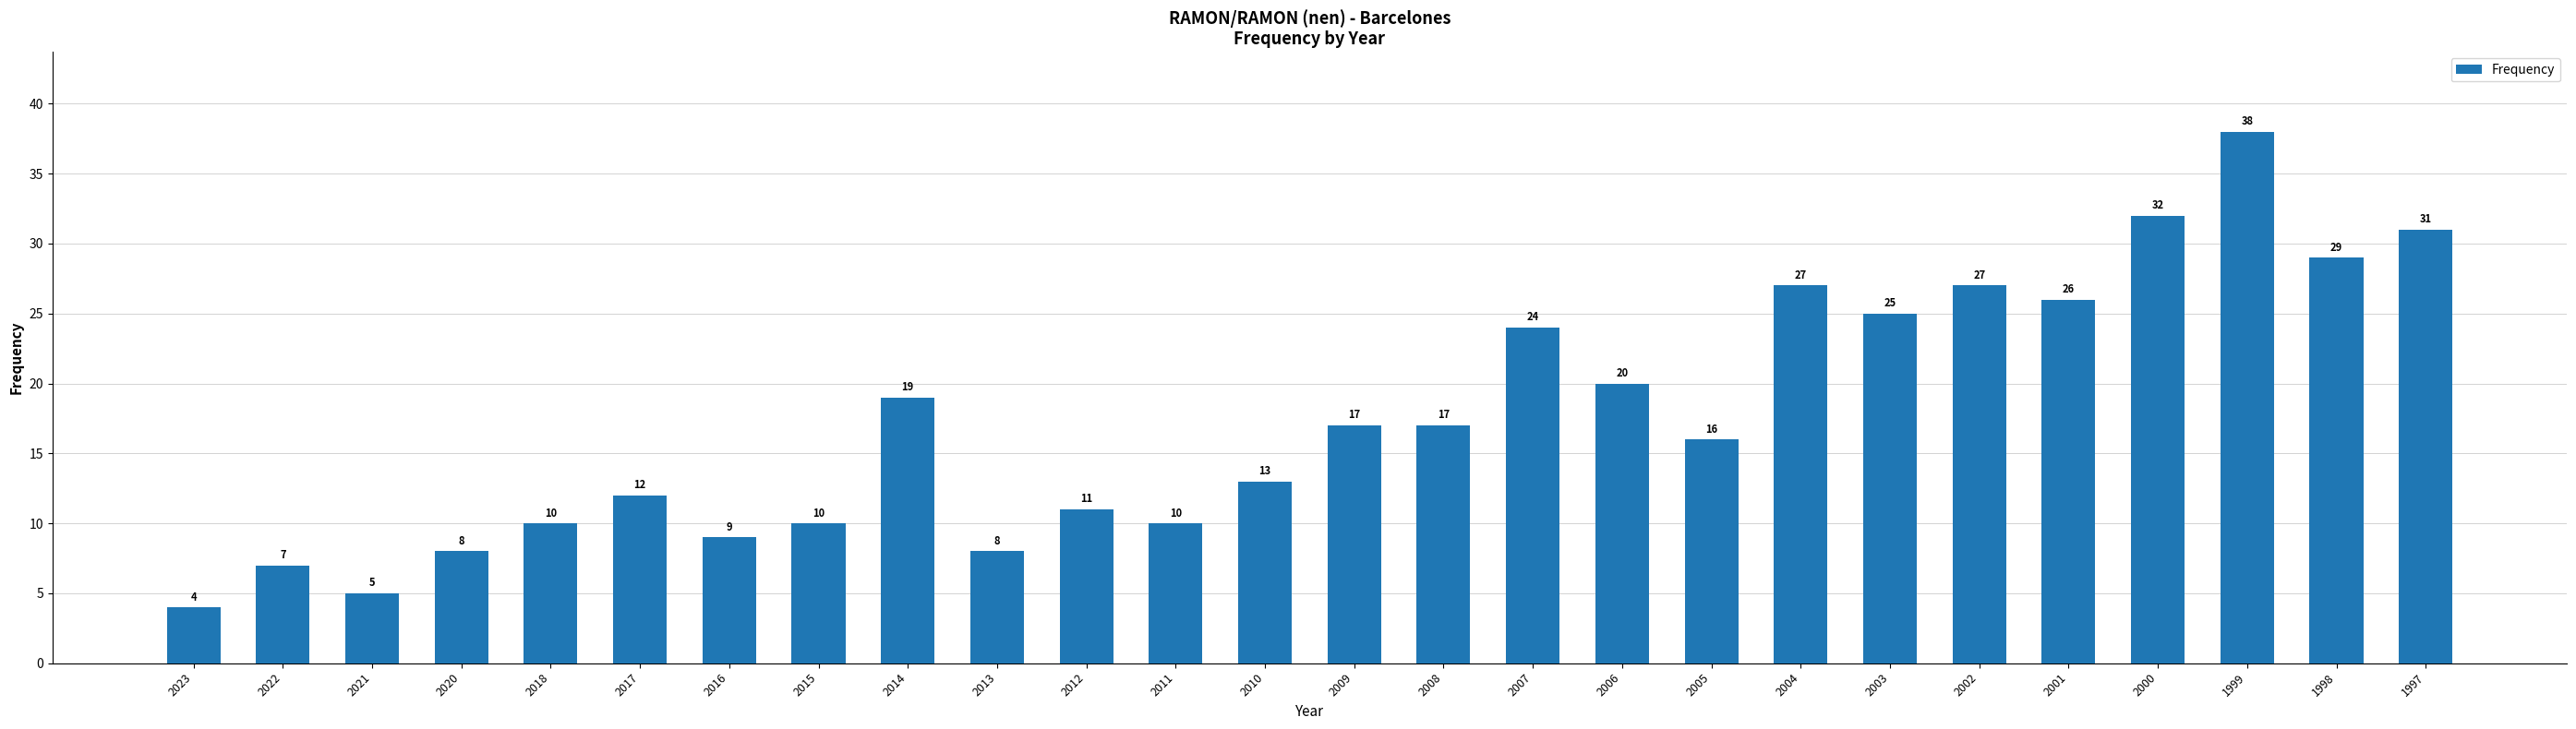

How many categories are shown in the chart?

26